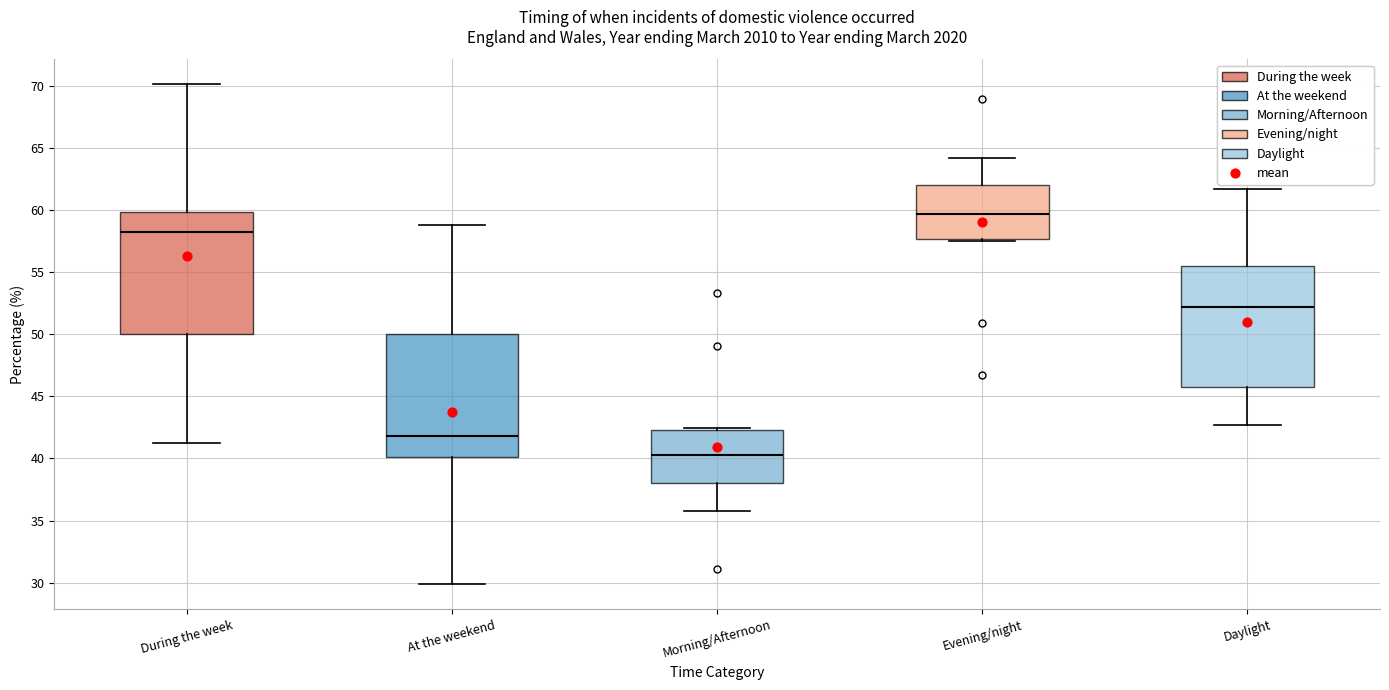

Reading left to right, transcribe this box plot: for each box, give where its median line is, the range the box spans, and where its two whiskers end, as read against the y-axis. The values are not printed on the chart, so give them approximately, as read against the axis.

During the week: median 58.0, box 50.0 to 60.0, whiskers 41.0 to 70.0
At the weekend: median 42.0, box 40.0 to 50.0, whiskers 30.0 to 59.0
Morning/Afternoon: median 40.5, box 38.0 to 42.5, whiskers 36.0 to 42.5
Evening/night: median 59.5, box 57.5 to 62.0, whiskers 57.5 to 64.0
Daylight: median 52.0, box 46.0 to 55.5, whiskers 42.5 to 61.5